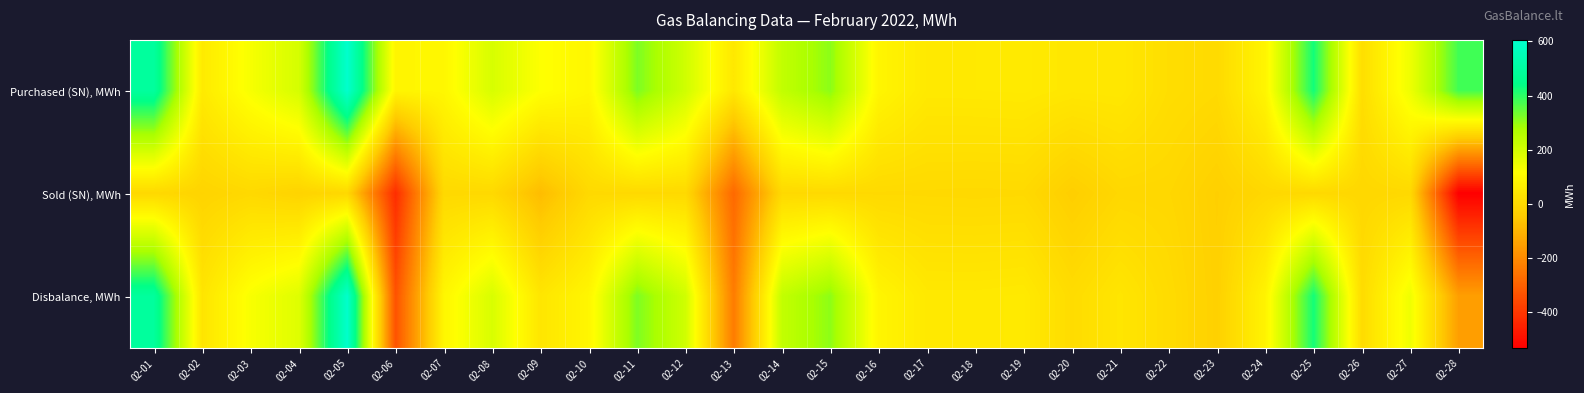

At 02-15, list the series in order from largest to smallest.

Purchased (SN), MWh, Disbalance, MWh, Sold (SN), MWh